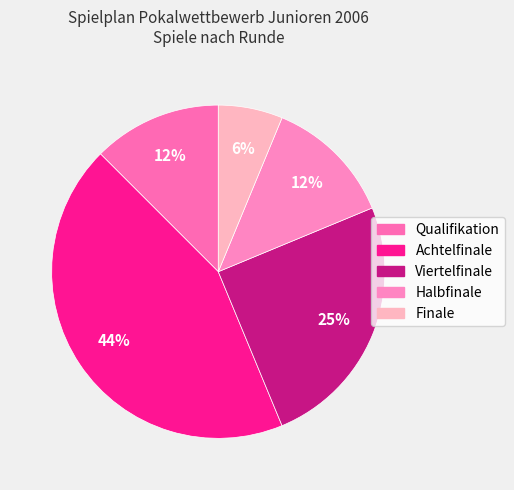

Between Finale and Qualifikation, which is larger?

Qualifikation